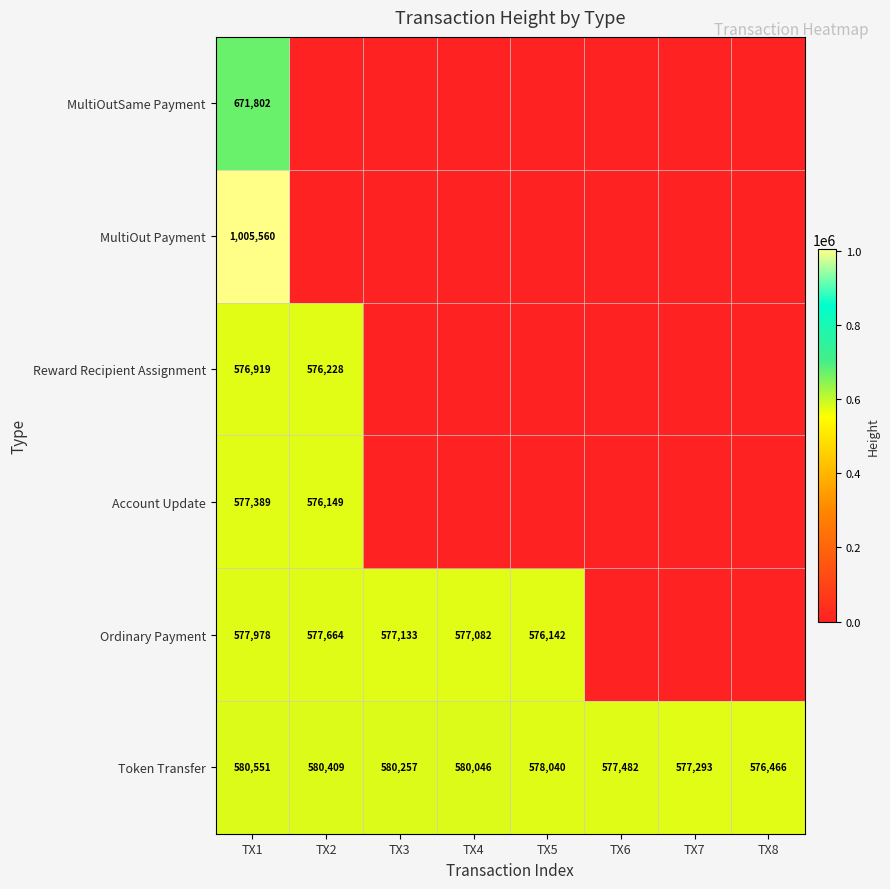

What is the difference between the Token Transfer values at TX5 and TX7?

747